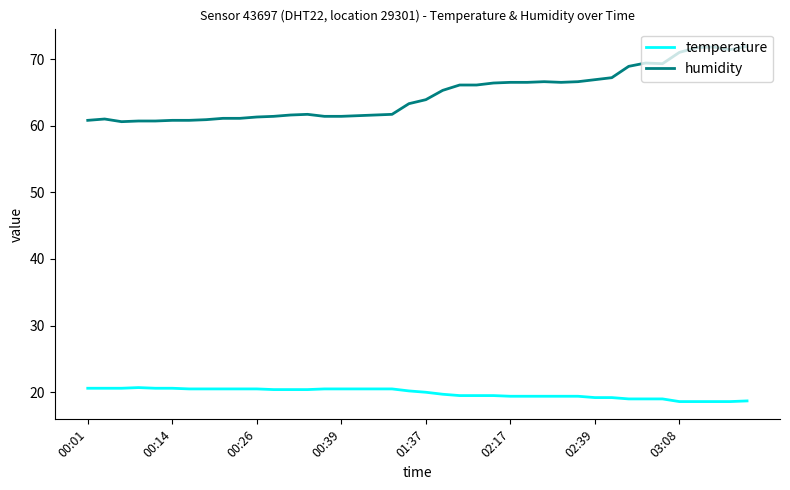

What is the difference between the maximum and minimum values in the temperature series?

2.1